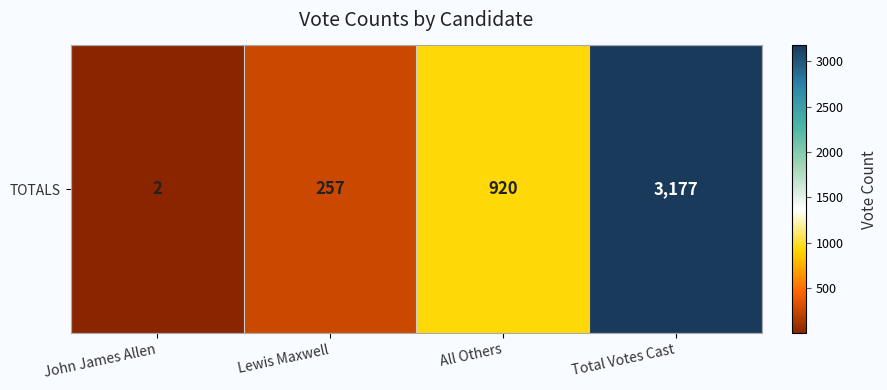

What is the greatest value displayed?

3177